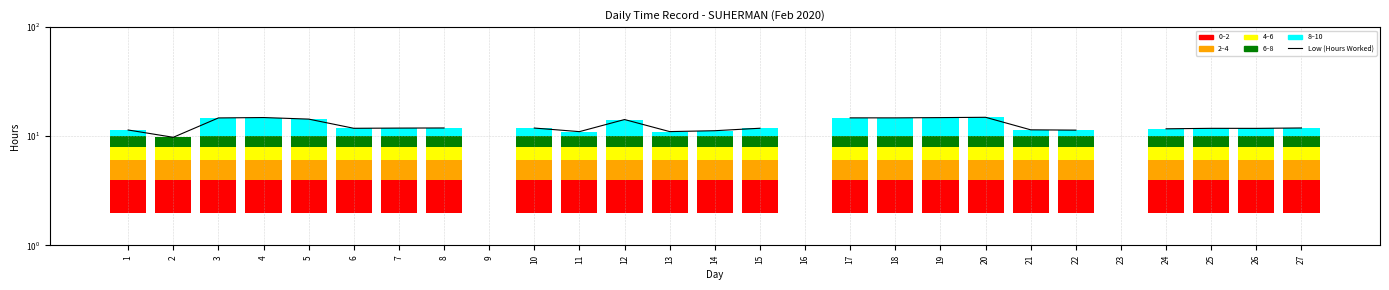

At which category does the chart reach its minimum across all series?

2